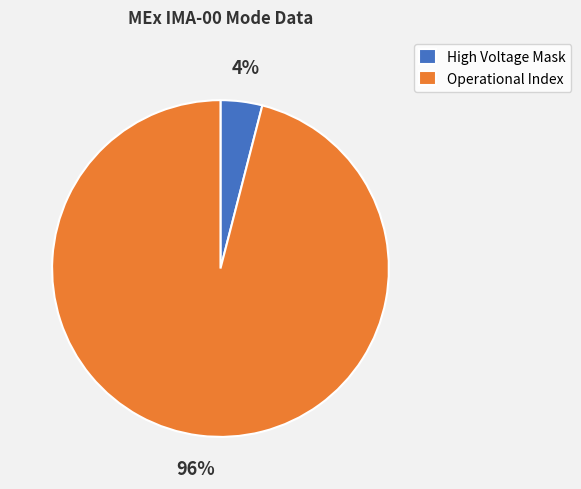

What is the majority slice?

Operational Index